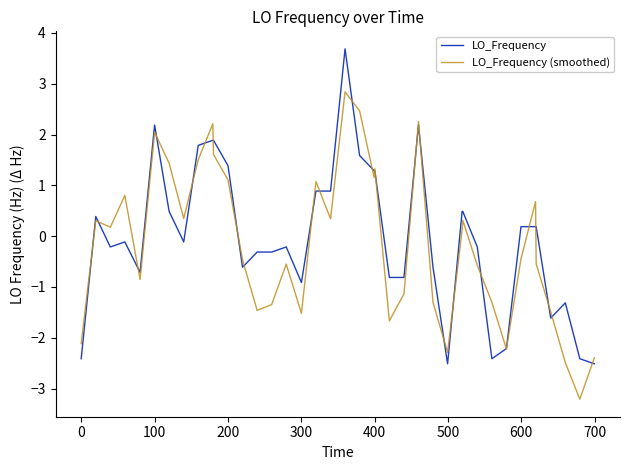

What is the smallest value displayed?

-3.2